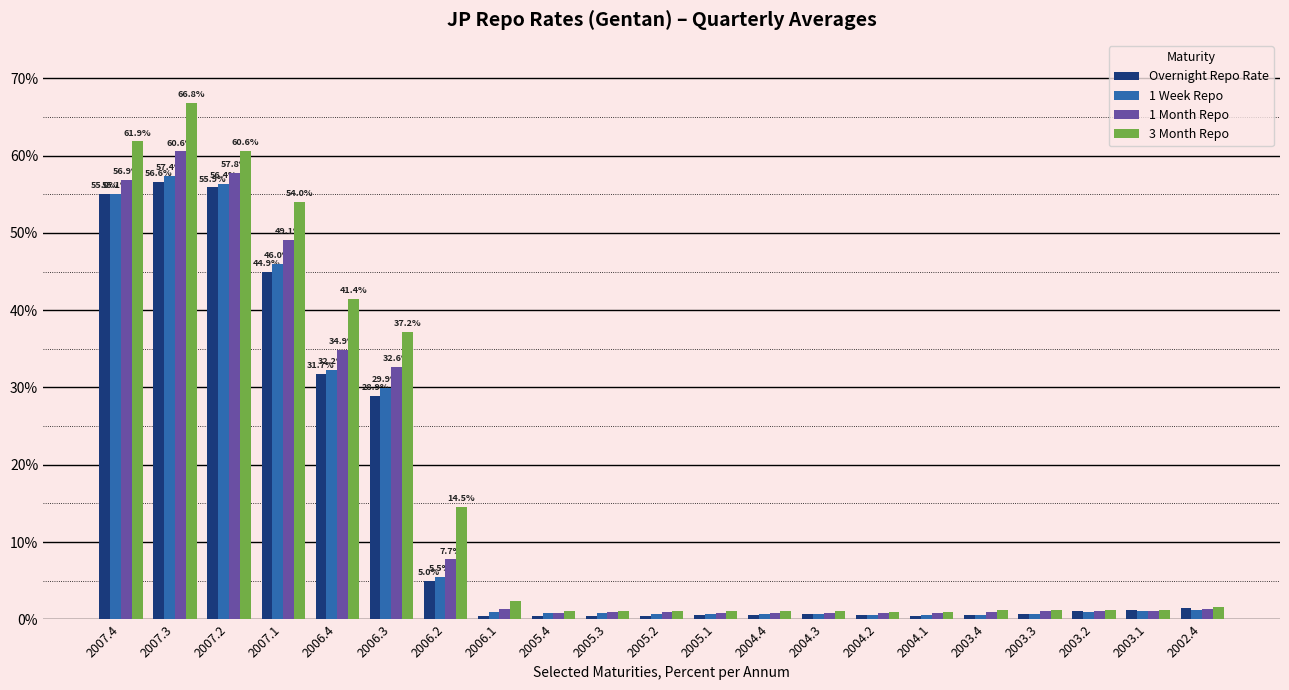

Are the bars grouped side by side (vs. stacked)?

Yes